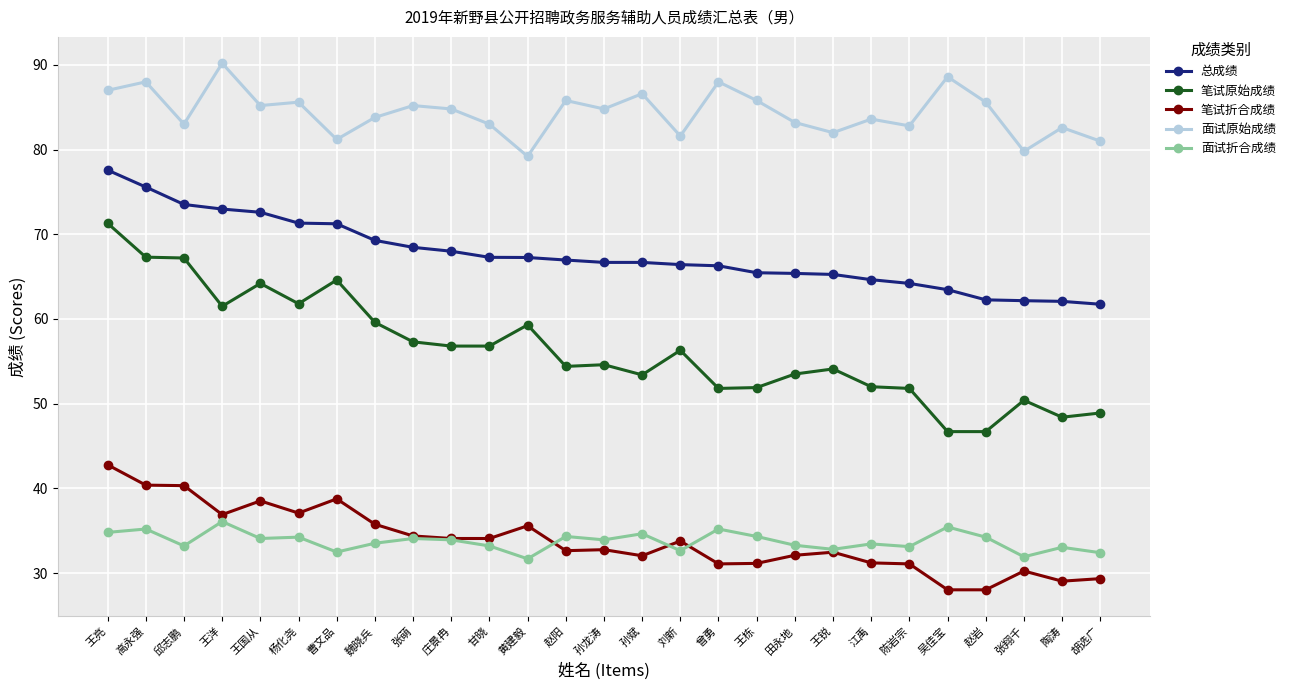

What is the label of the 5th point from the left?

王国从